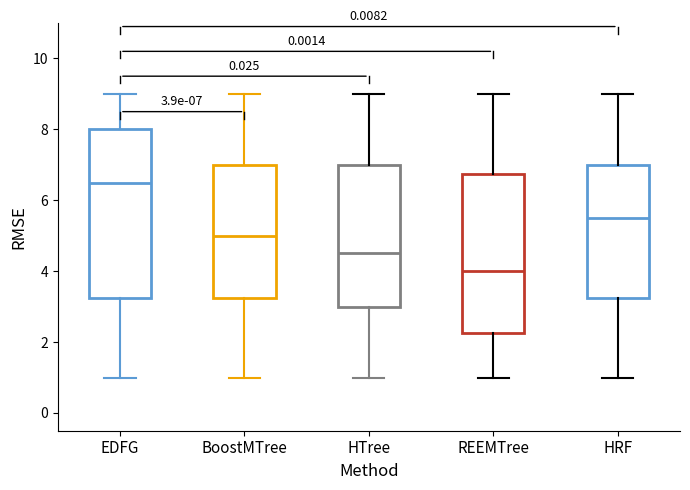

Which box has the lowest median line?

REEMTree